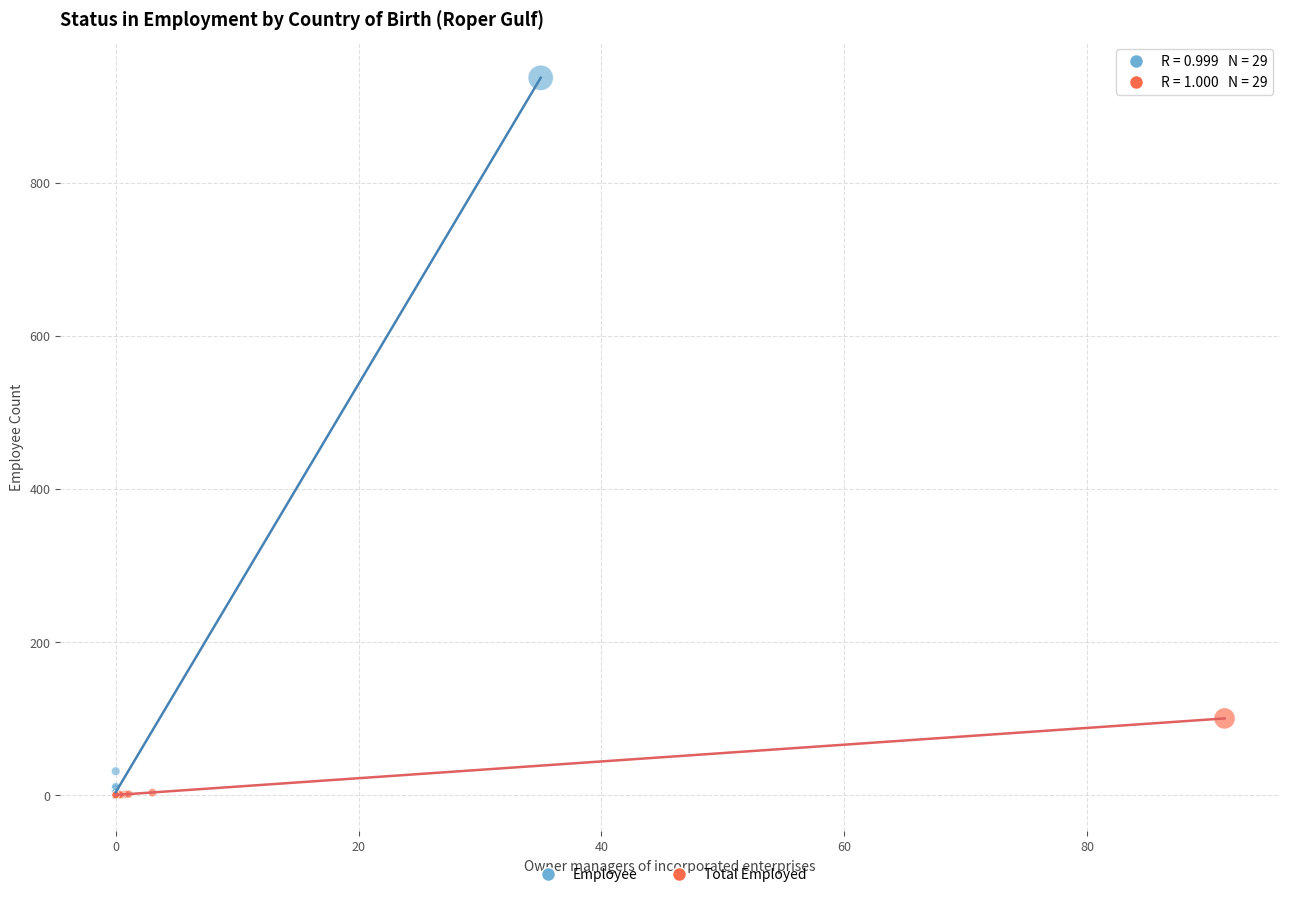

Which series has the largest Y range (max minus min)?

Employee